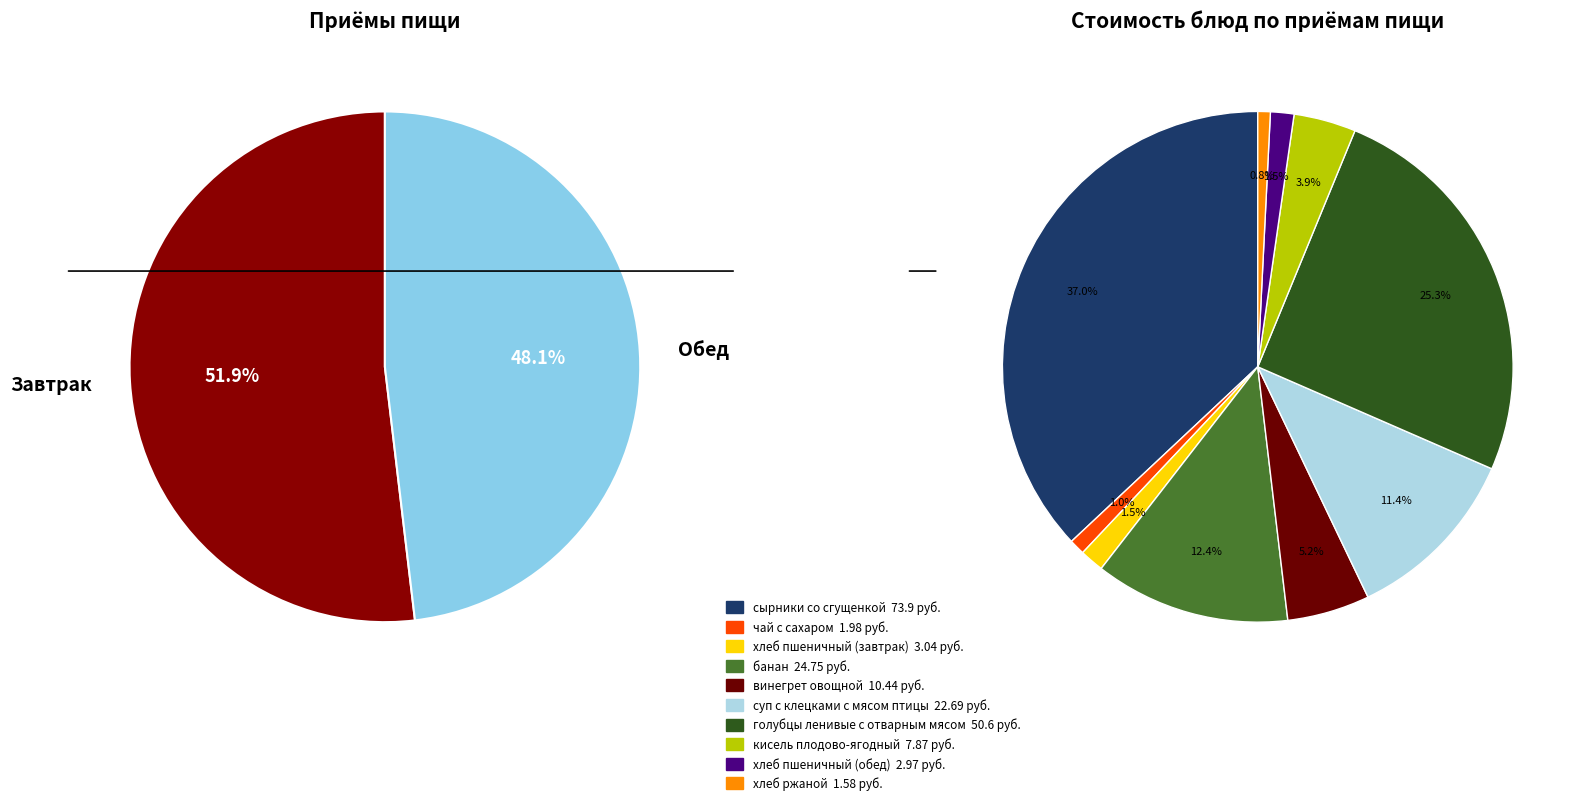

What is the change in value from хлеб пшеничный (завтрак) to суп с клецками с мясом птицы?

+19.7